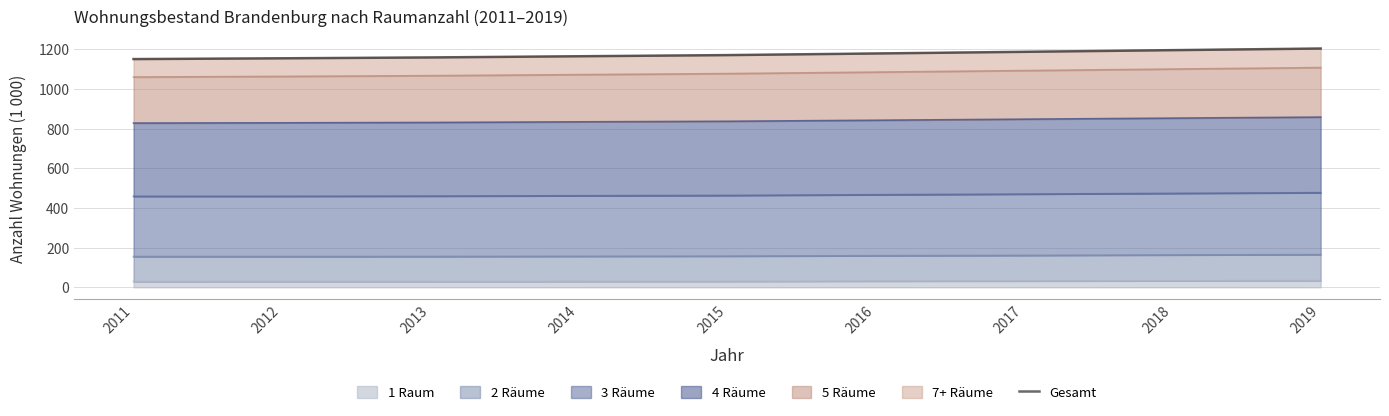

Is it true that the value at 2012 is 567.0?

False